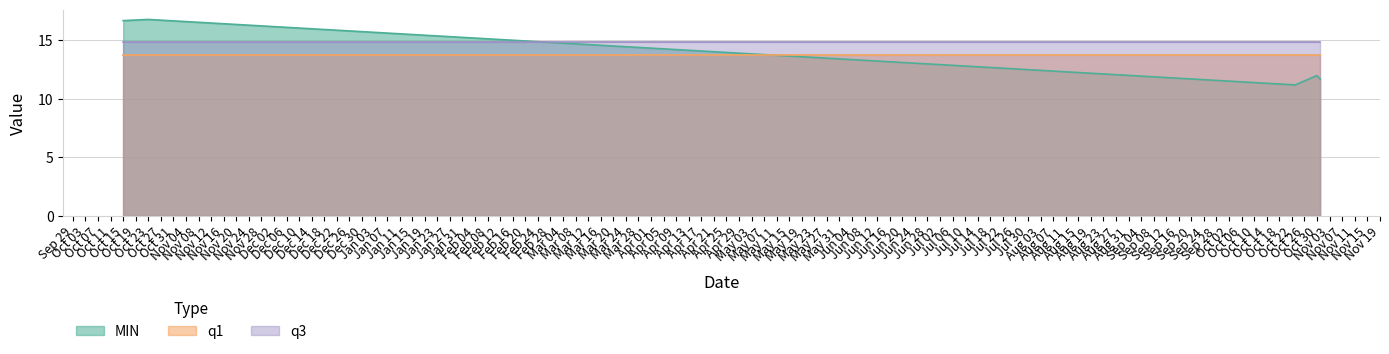

What is the average value of the q1 series?

13.8